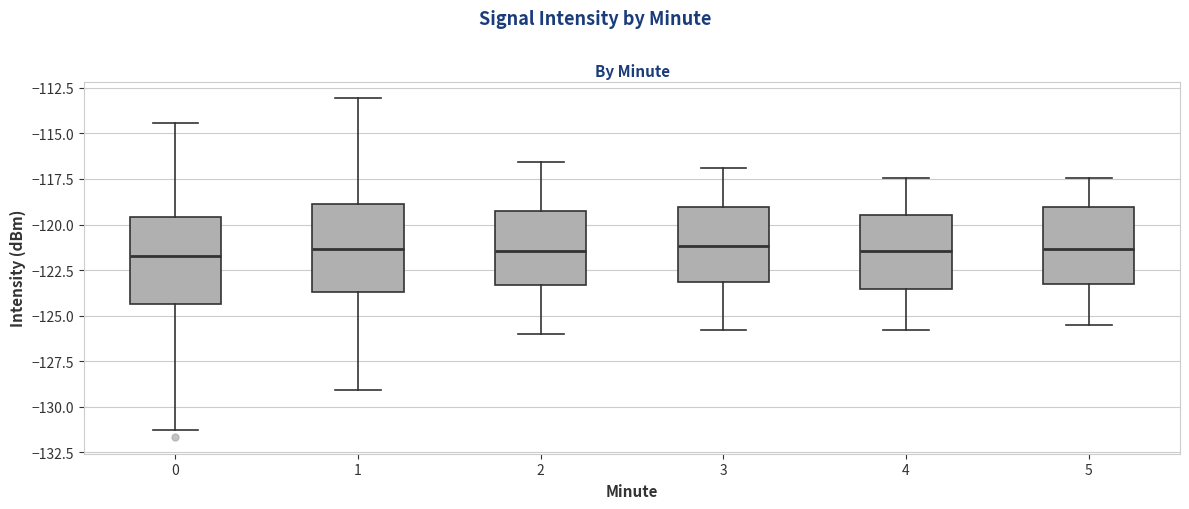

Where does the median line of the box at x = 1 sit on the y-axis? The values are not printed on the chart, so give them approximately, as read against the axis.

-121.5